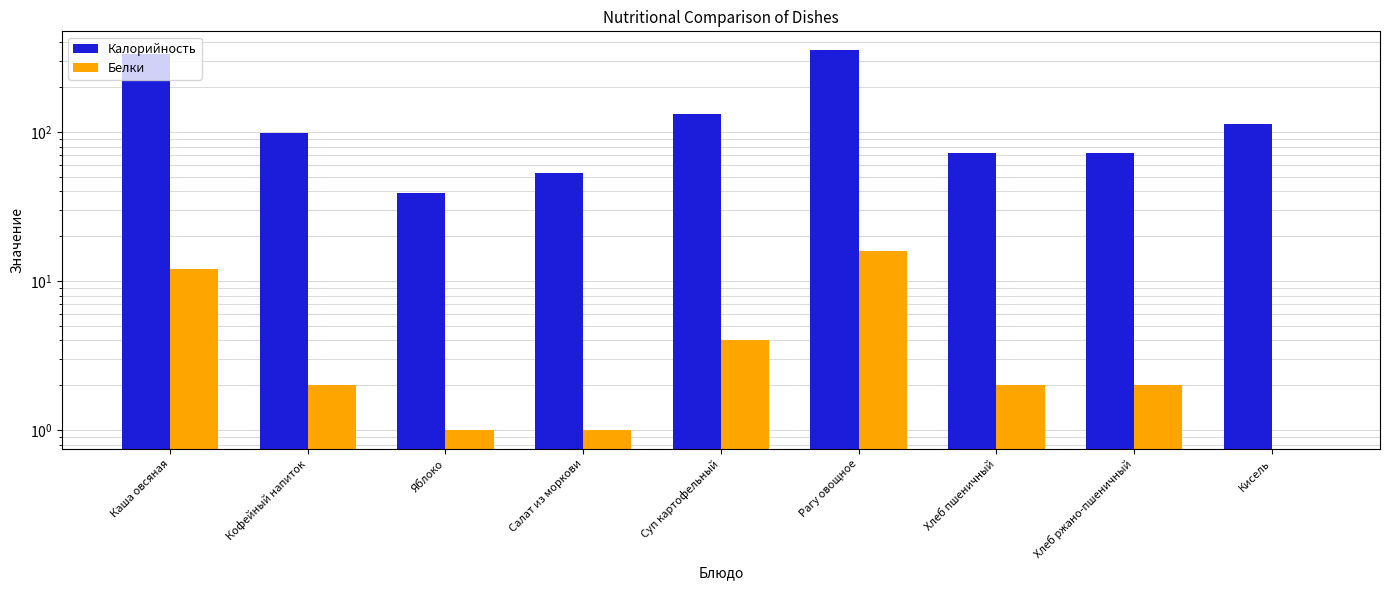

True or false: Калорийность has a value of 579 at Каша овсяная.

False